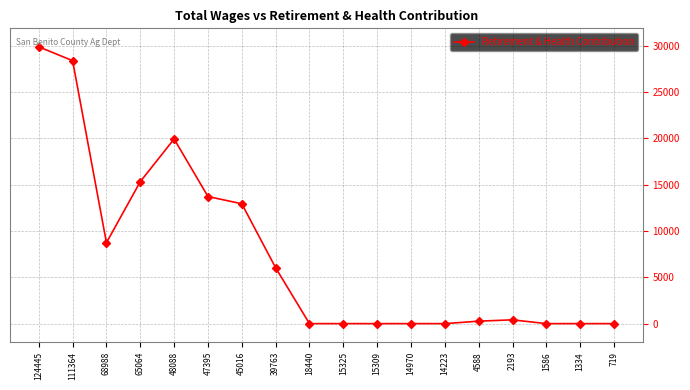

The chart shows a value of 23059 at 65064. True or false?

False